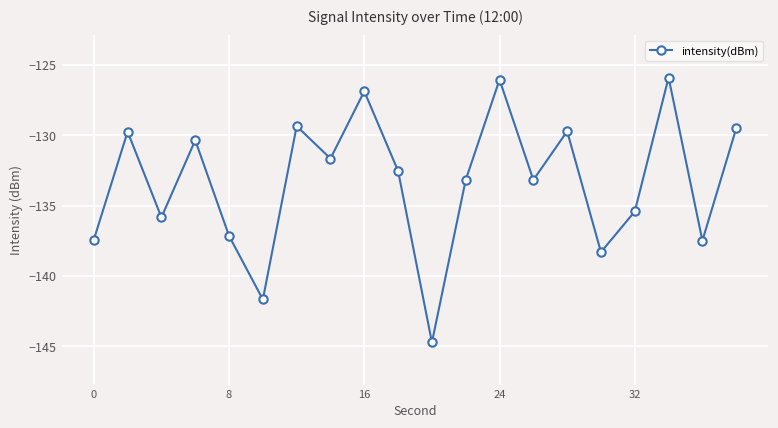

What is the difference between the maximum and minimum values?

18.8